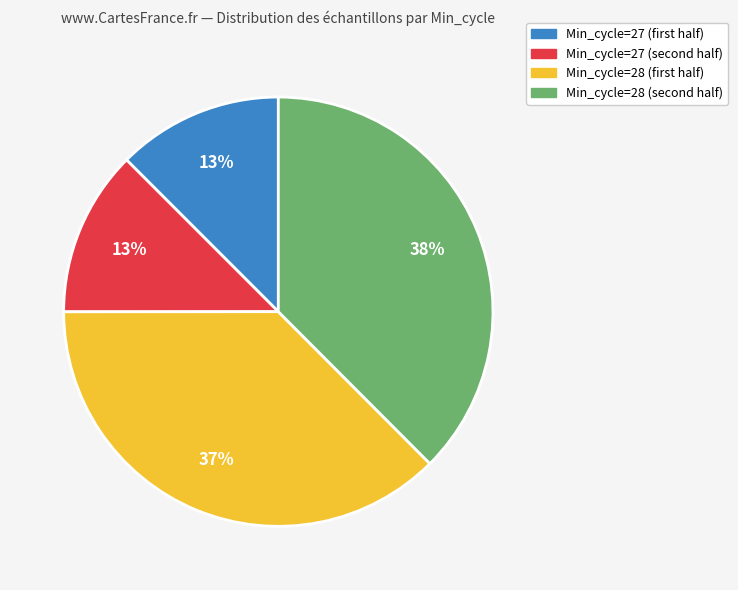

How many segments does this pie chart have?

4